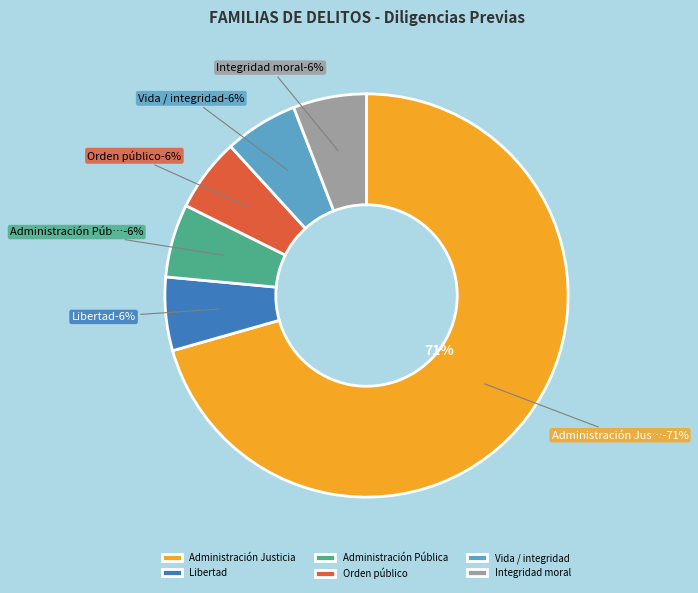

To the nearest percent, what is the average slice percentage?

17%